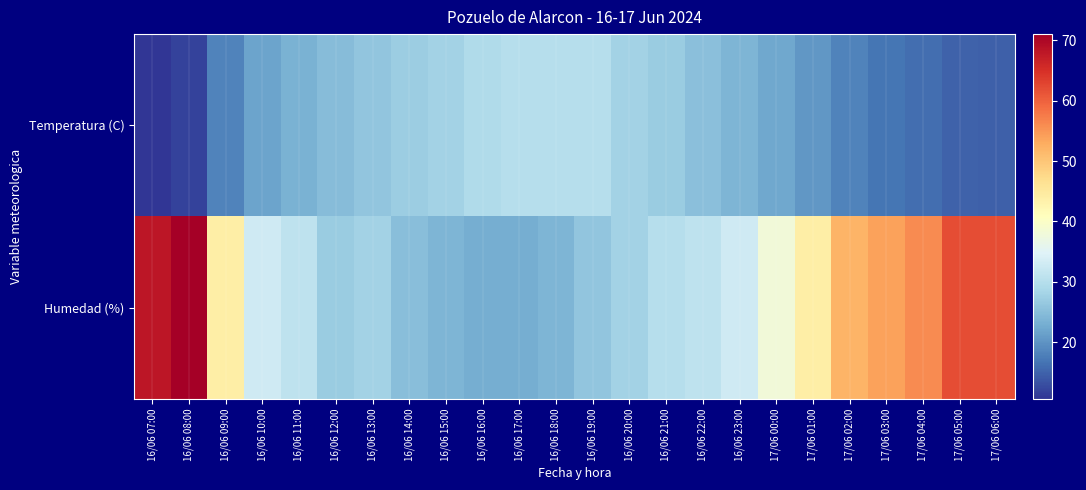

Reading left to right, extract all data points from this chart.

Temperatura (C): 16/06 07:00=10.6	16/06 08:00=12.0	16/06 09:00=18.2	16/06 10:00=21.9	16/06 11:00=23.5	16/06 12:00=24.9	16/06 13:00=26.0	16/06 14:00=27.3	16/06 15:00=28.0	16/06 16:00=29.3	16/06 17:00=30.0	16/06 18:00=30.0	16/06 19:00=30.1	16/06 20:00=27.9	16/06 21:00=27.0	16/06 22:00=25.4	16/06 23:00=23.9	17/06 00:00=22.3	17/06 01:00=20.5	17/06 02:00=18.3	17/06 03:00=16.8	17/06 04:00=16.1	17/06 05:00=14.9	17/06 06:00=14.8
Humedad (%): 16/06 07:00=68.0	16/06 08:00=71.0	16/06 09:00=44.0	16/06 10:00=33.0	16/06 11:00=31.0	16/06 12:00=27.0	16/06 13:00=28.0	16/06 14:00=25.0	16/06 15:00=24.0	16/06 16:00=23.0	16/06 17:00=23.0	16/06 18:00=24.0	16/06 19:00=26.0	16/06 20:00=28.0	16/06 21:00=30.0	16/06 22:00=31.0	16/06 23:00=33.0	17/06 00:00=38.0	17/06 01:00=44.0	17/06 02:00=52.0	17/06 03:00=54.0	17/06 04:00=56.0	17/06 05:00=62.0	17/06 06:00=62.0